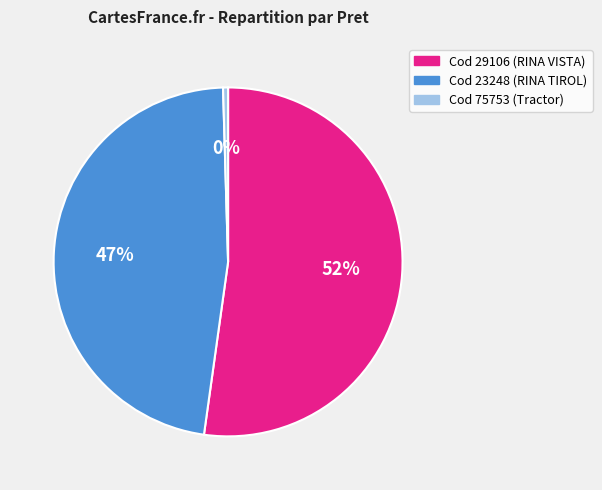

The Cod 29106 (RINA VISTA) slice represents 52% of the pie. True or false?

True